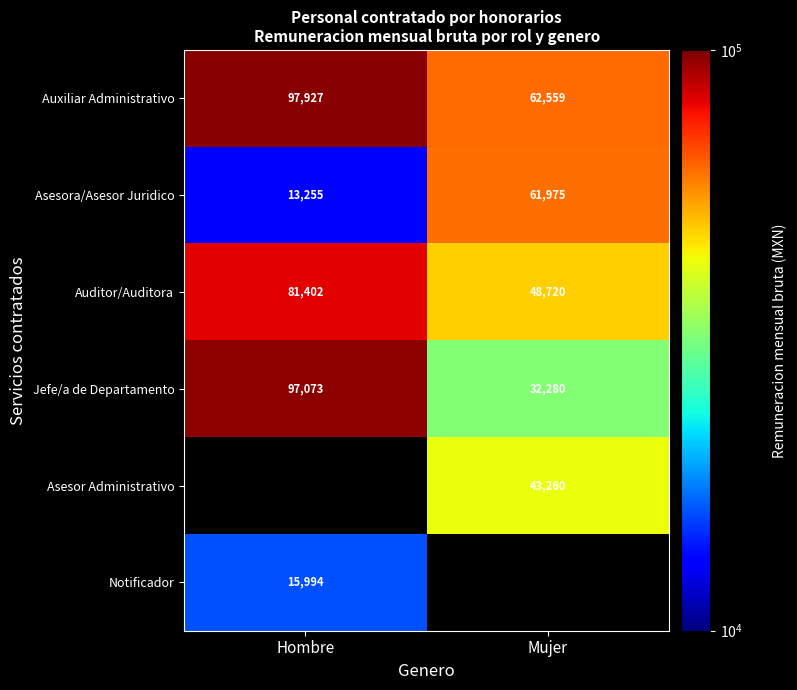

Is the value of Auxiliar Administrativo at Hombre greater than the value of Jefe/a de Departamento at Hombre?

Yes